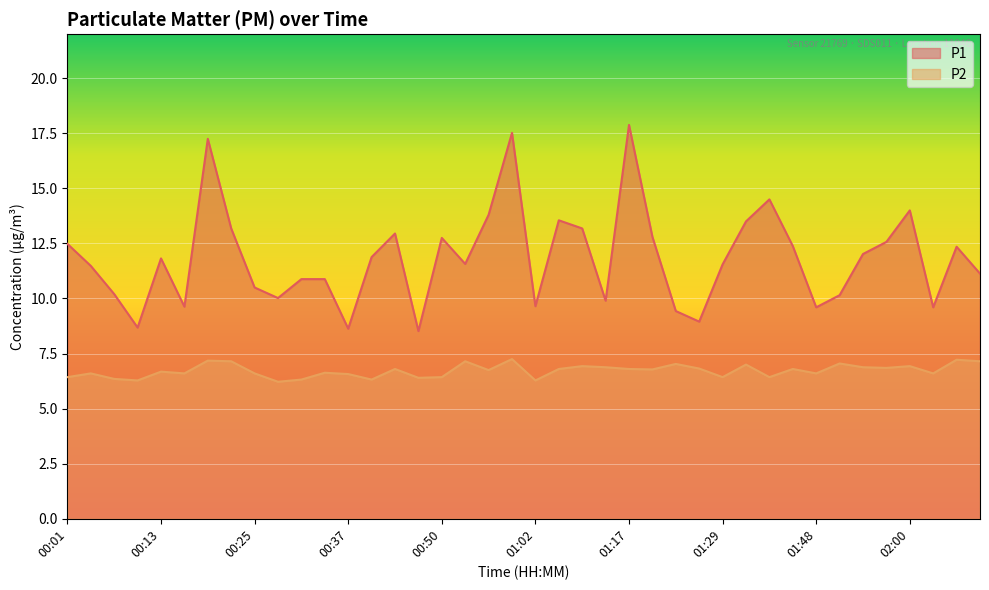

How many lines are shown in the chart?

2